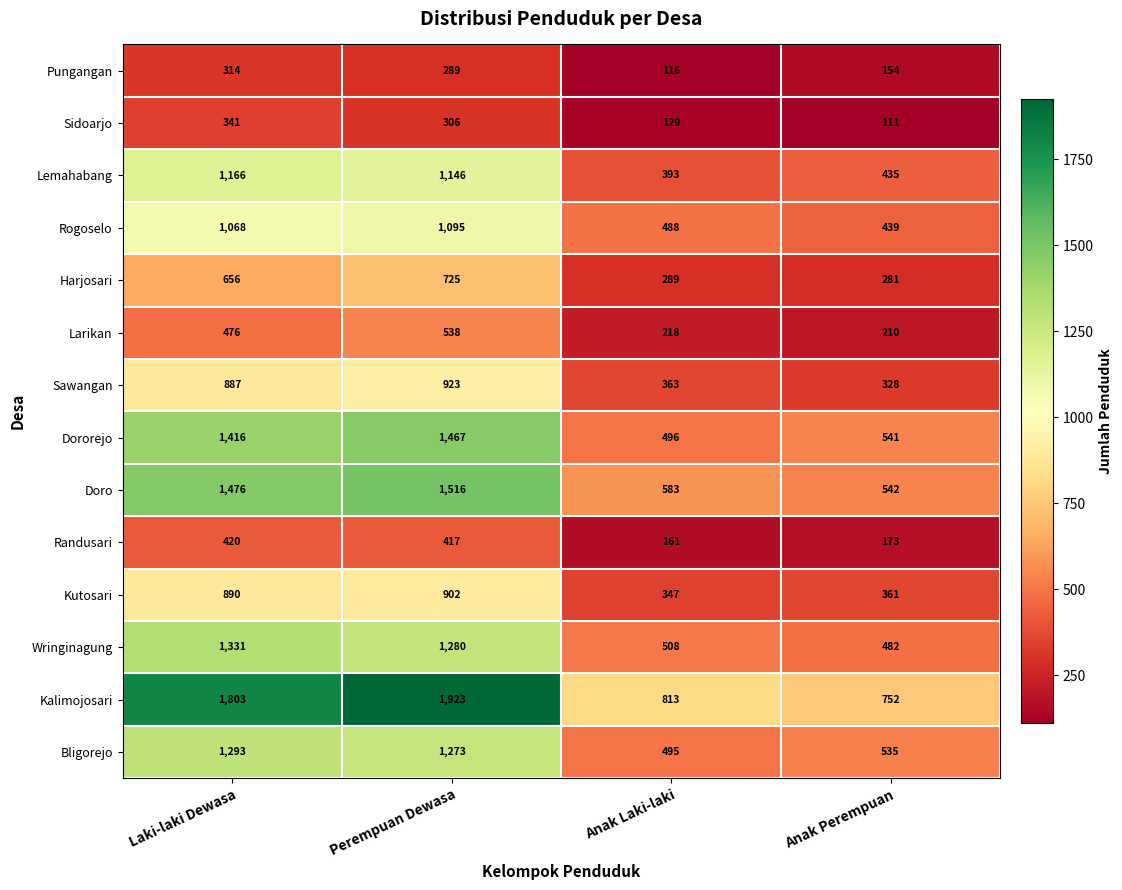

Rank the series by their maximum value, from highest to lowest.

Kalimojosari, Doro, Dororejo, Wringinagung, Bligorejo, Lemahabang, Rogoselo, Sawangan, Kutosari, Harjosari, Larikan, Randusari, Sidoarjo, Pungangan